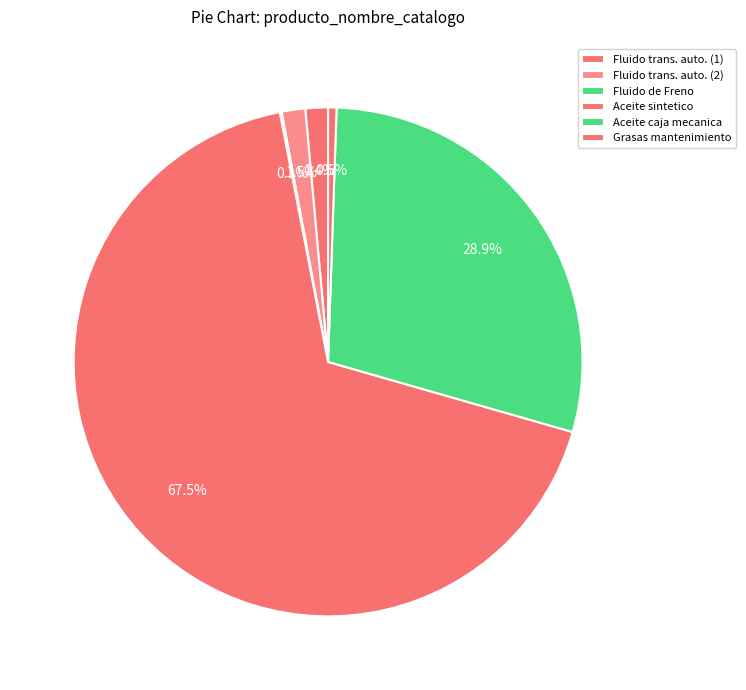

Which has a higher value, Aceite sintetico or Fluido de Freno?

Aceite sintetico